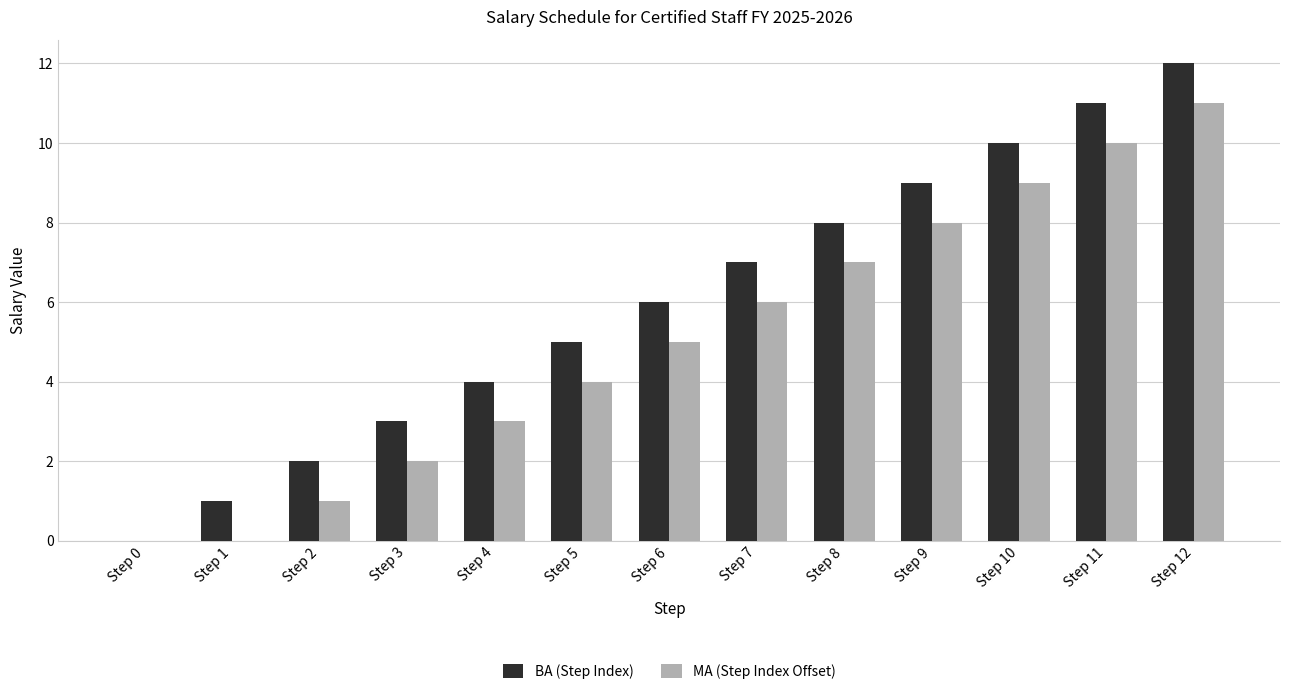

Which series has the largest total across all categories?

BA (Step Index)